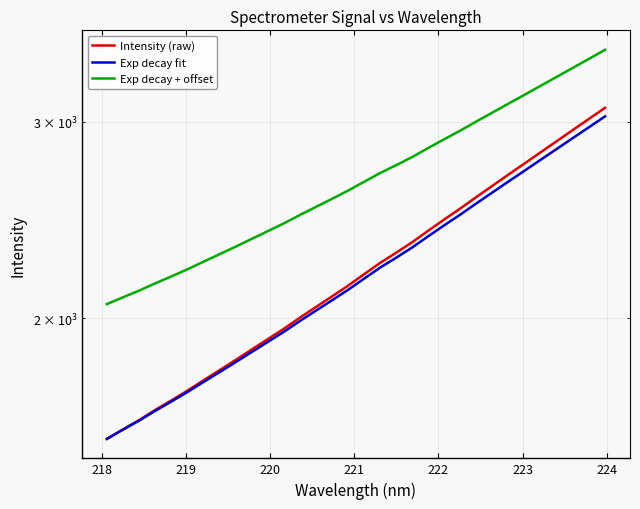

What is the difference between the second highest and minimum values in the Exp decay + offset series?

1356.8